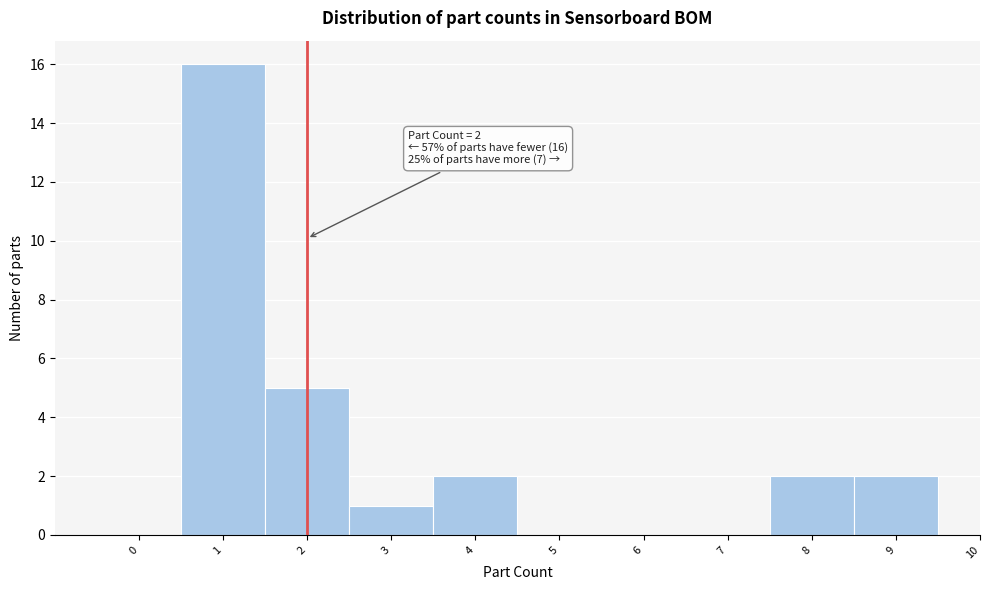

Which range on the x-axis has the tallest bar?

0.5 to 1.5